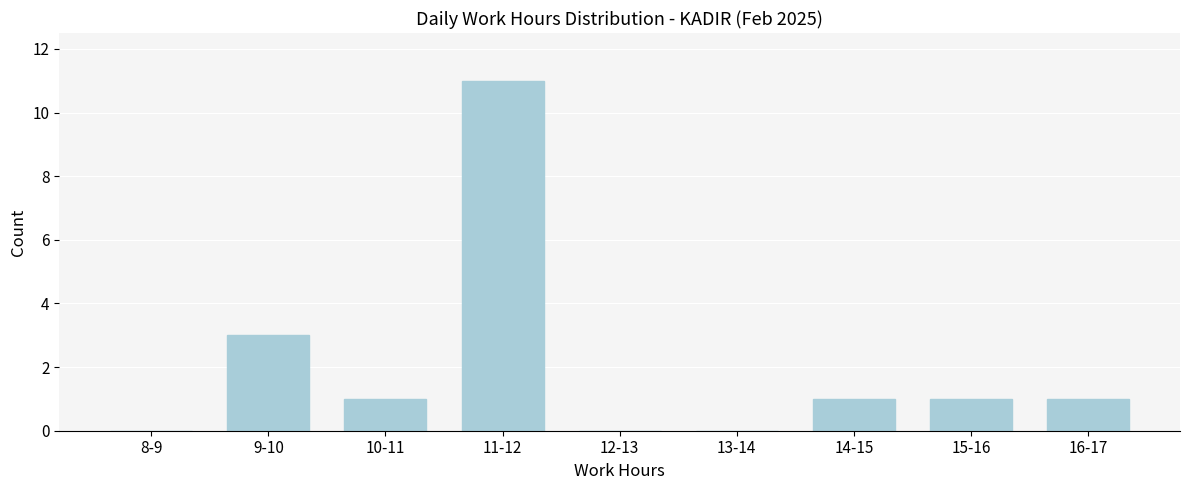

The chart shows a value of 1 at 15-16. True or false?

True